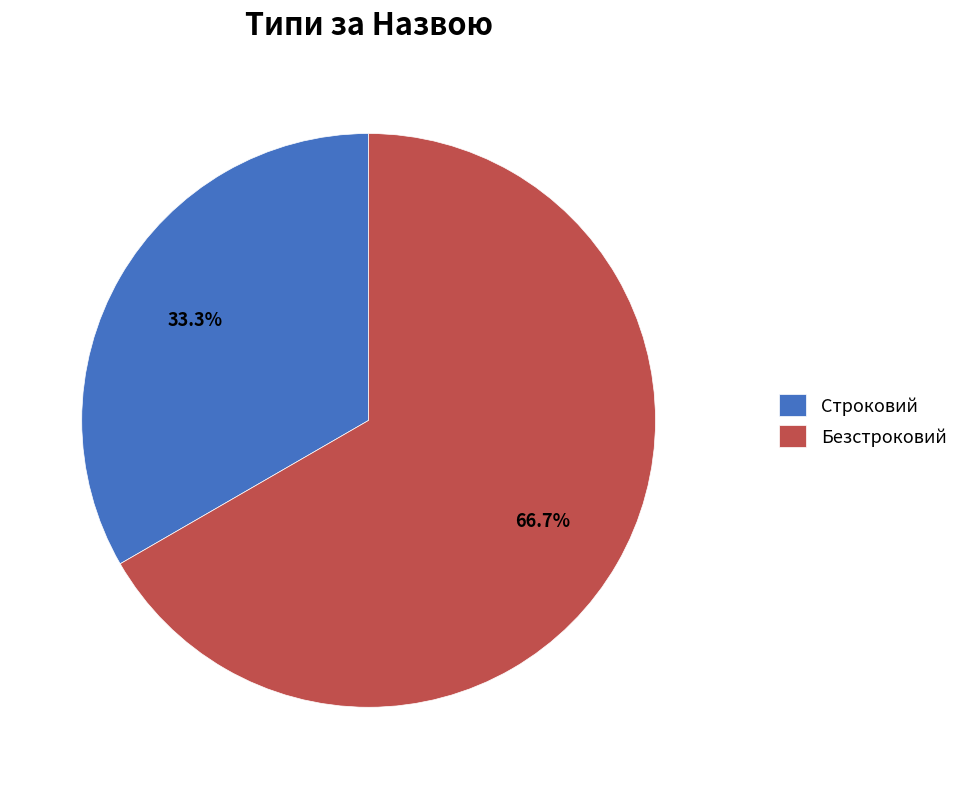

Which category accounts for the majority?

Безстроковий